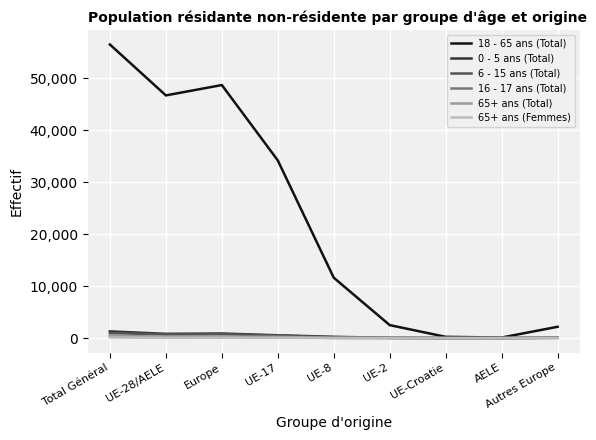

At which category is the sum across all series the highest?

Total Général